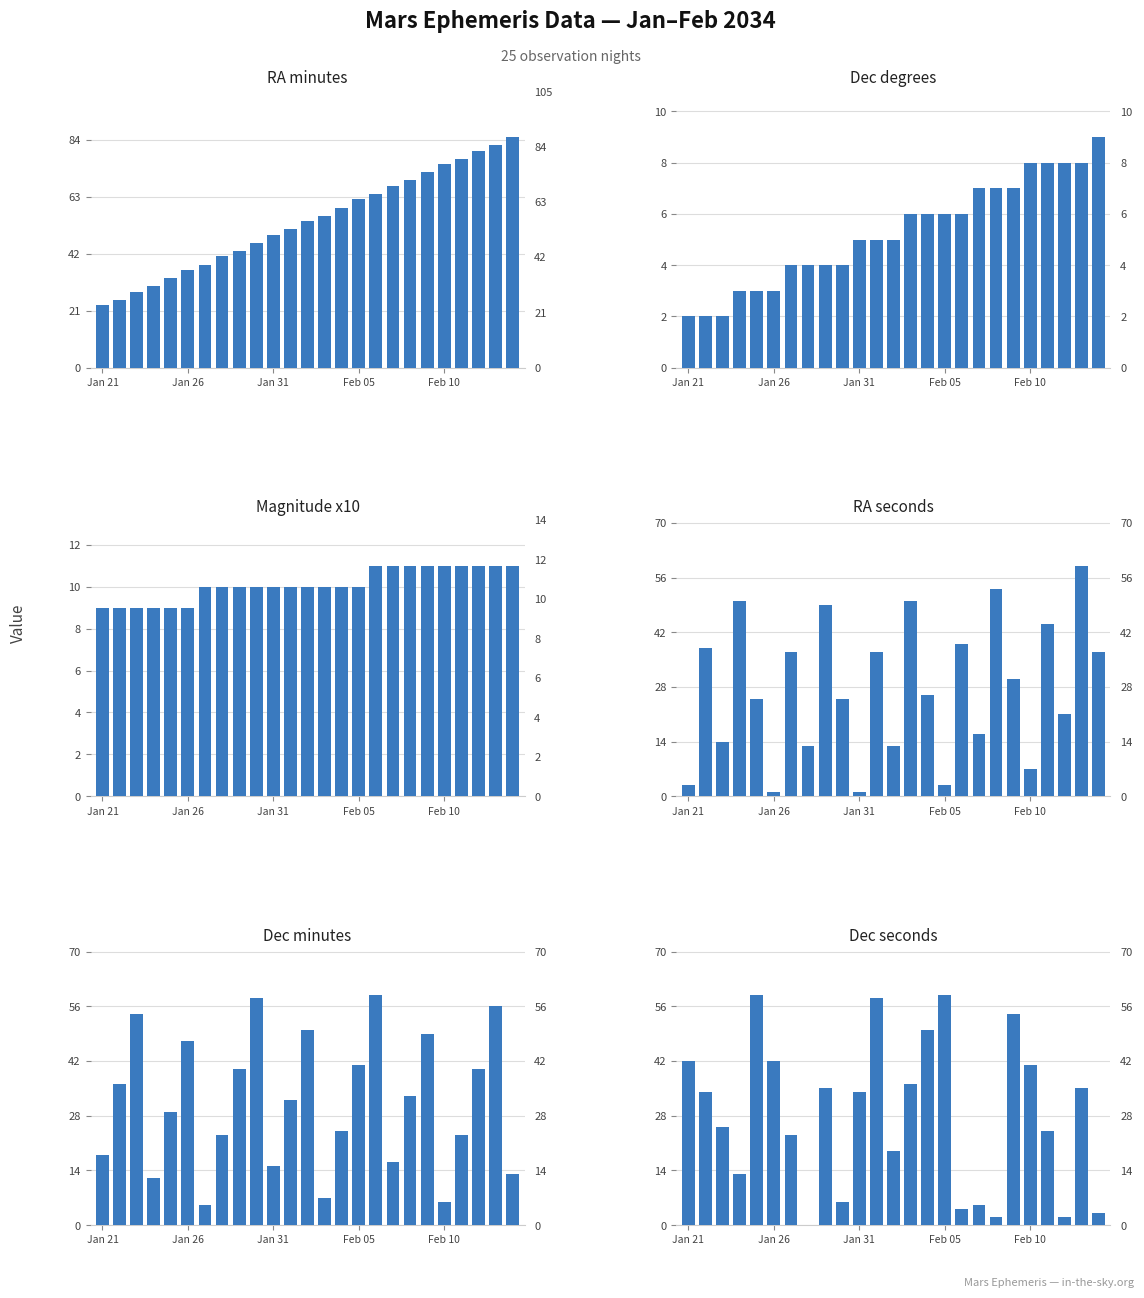

Where is Dec deg nearest to the value 5?

Jan 31